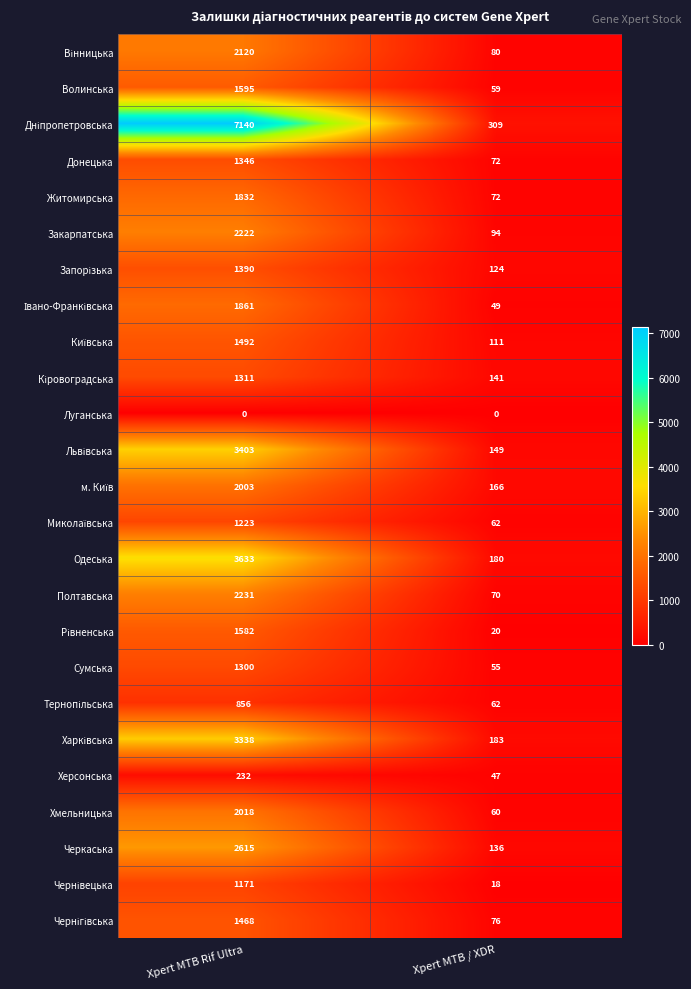

What is the greatest value displayed?

7140